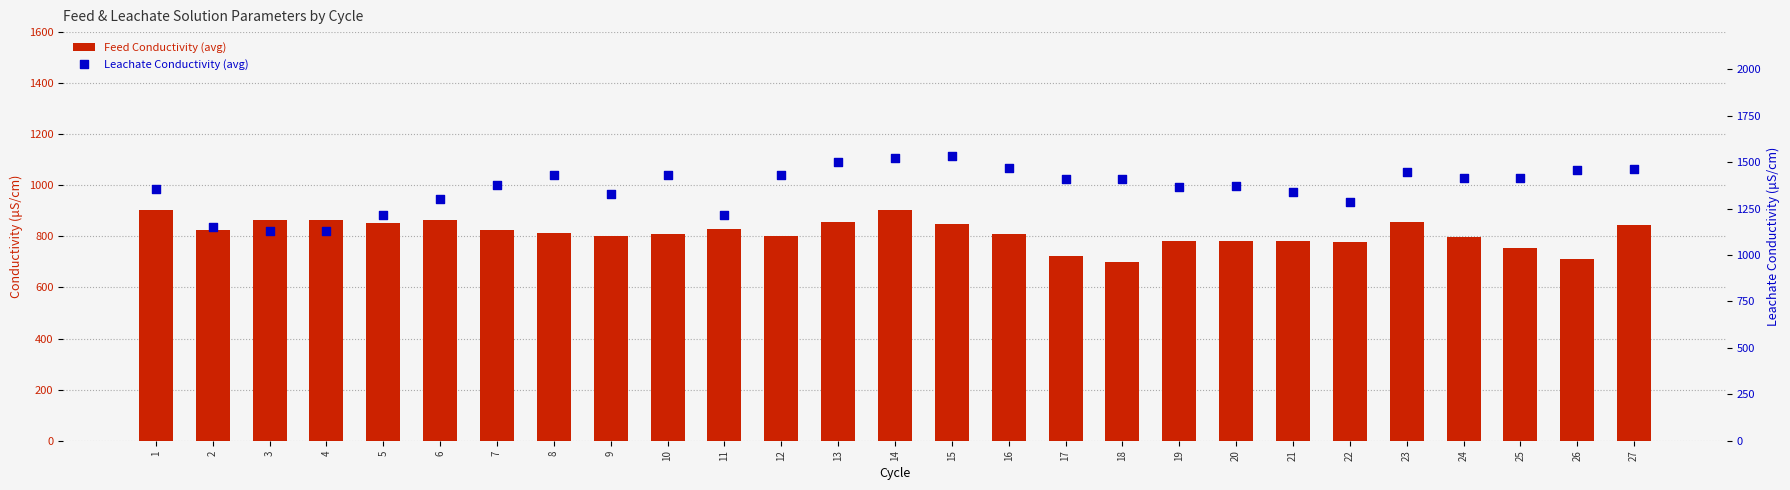

What are all the series names shown in the legend?

Feed Conductivity (avg), Leachate Conductivity (avg)